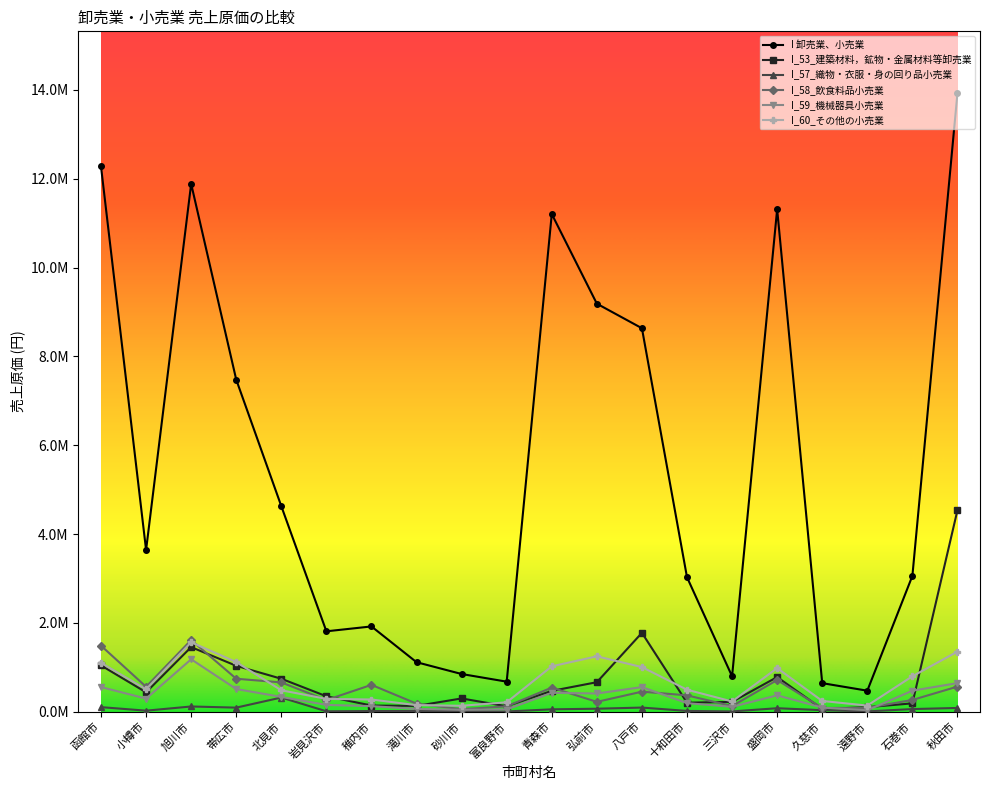

Between 小樽市 and 八戸市, which series saw the biggest shift?

I 卸売業、小売業